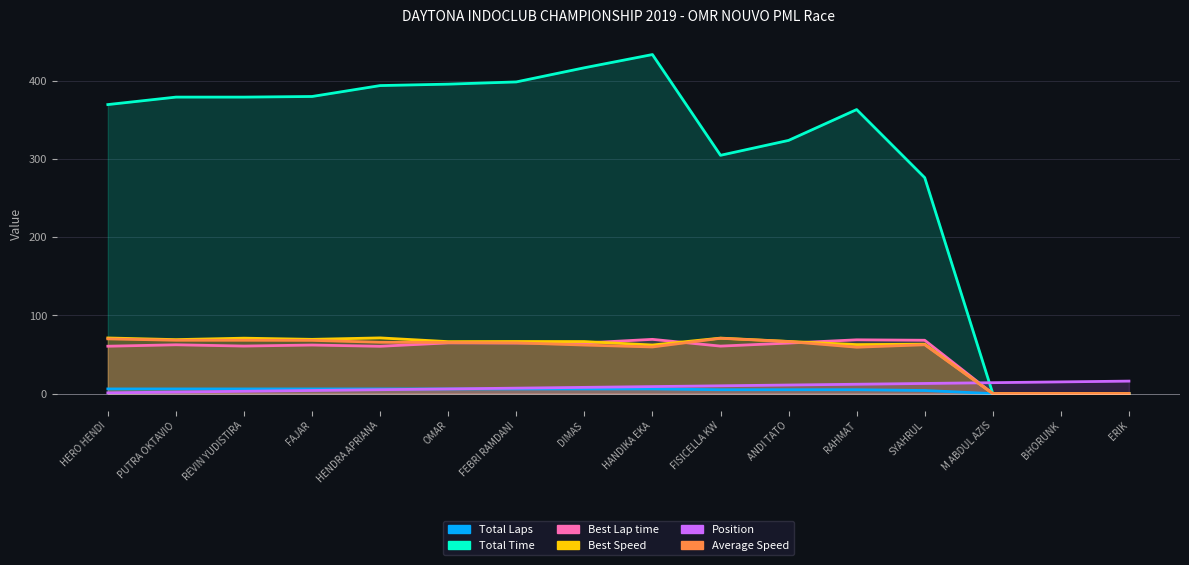

What is the sum of all Total Laps values?

73.0